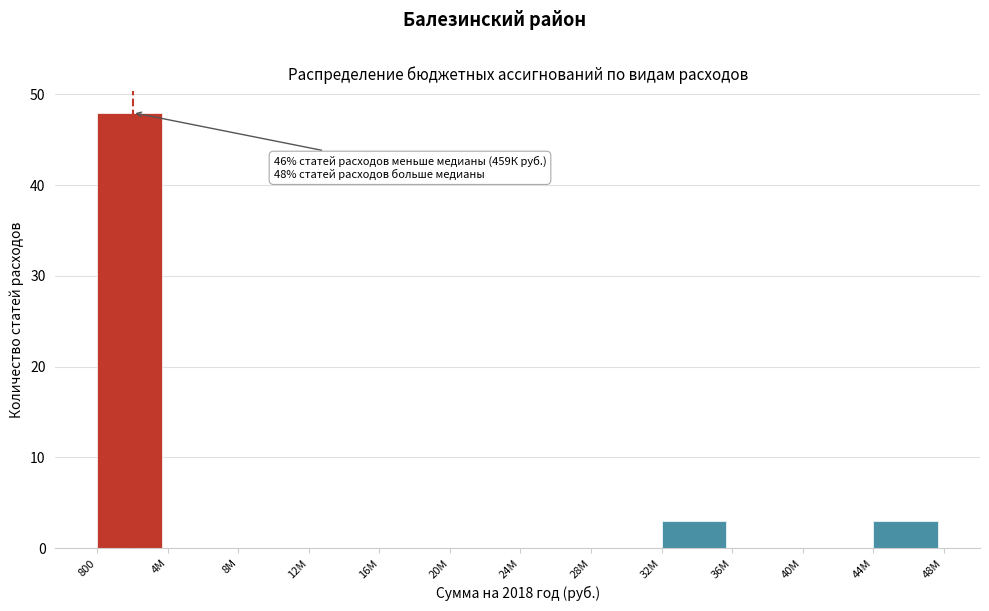

Reading left to right, what are all the values shown in this chart?

800=48	4М=0	8М=0	12М=0	16М=0	20М=0	24М=0	28М=0	32М=3	36М=0	40М=0	44М=3